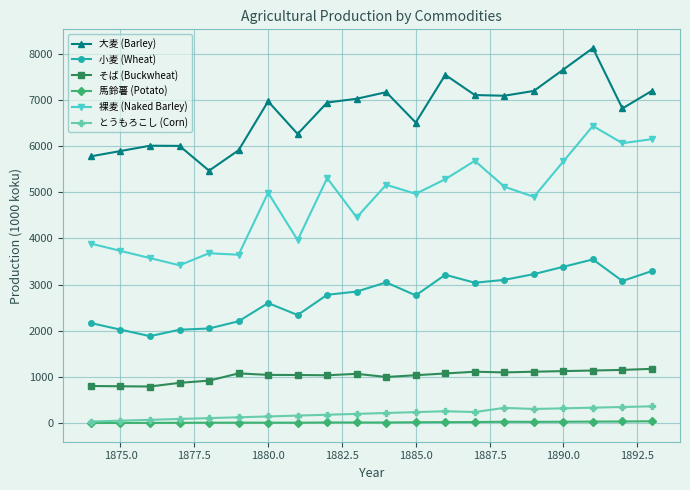

How many categories are shown in the chart?

20